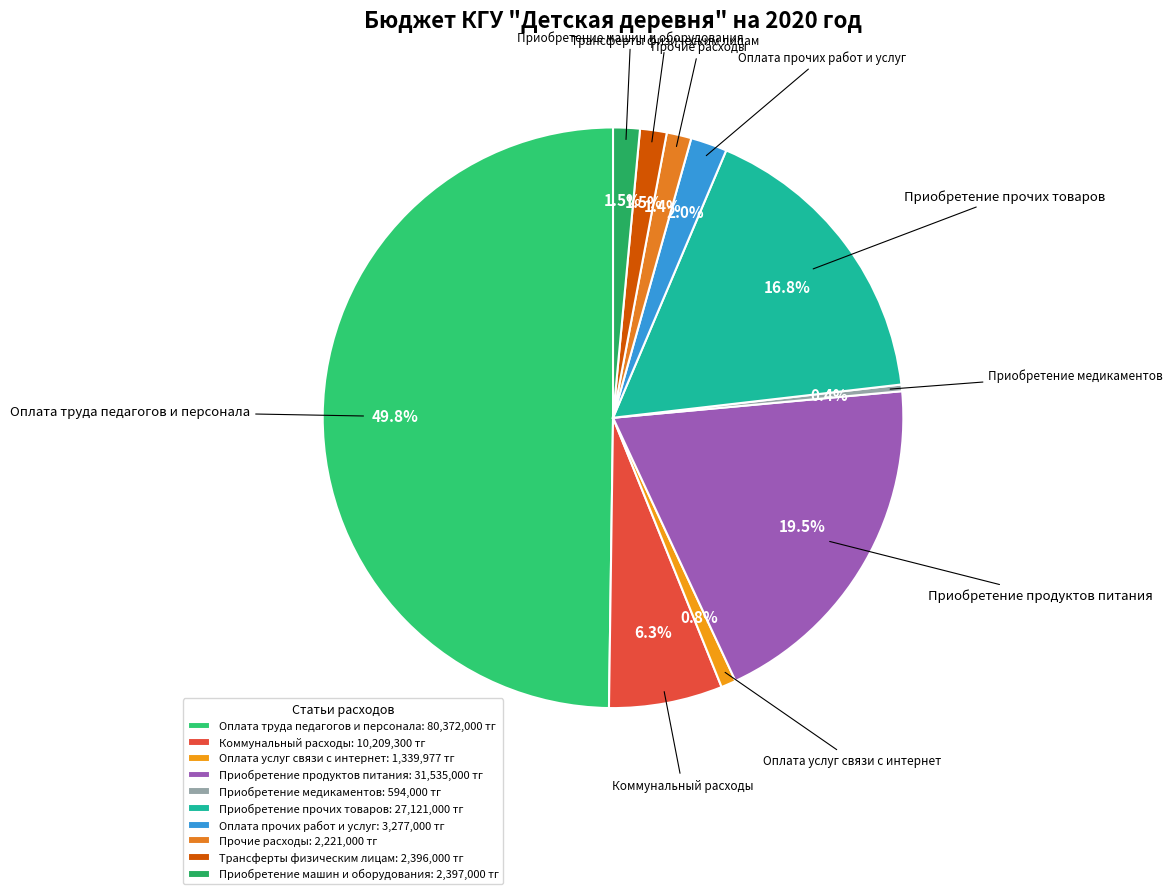

Does Приобретение прочих товаров account for over 50% of the chart?

No